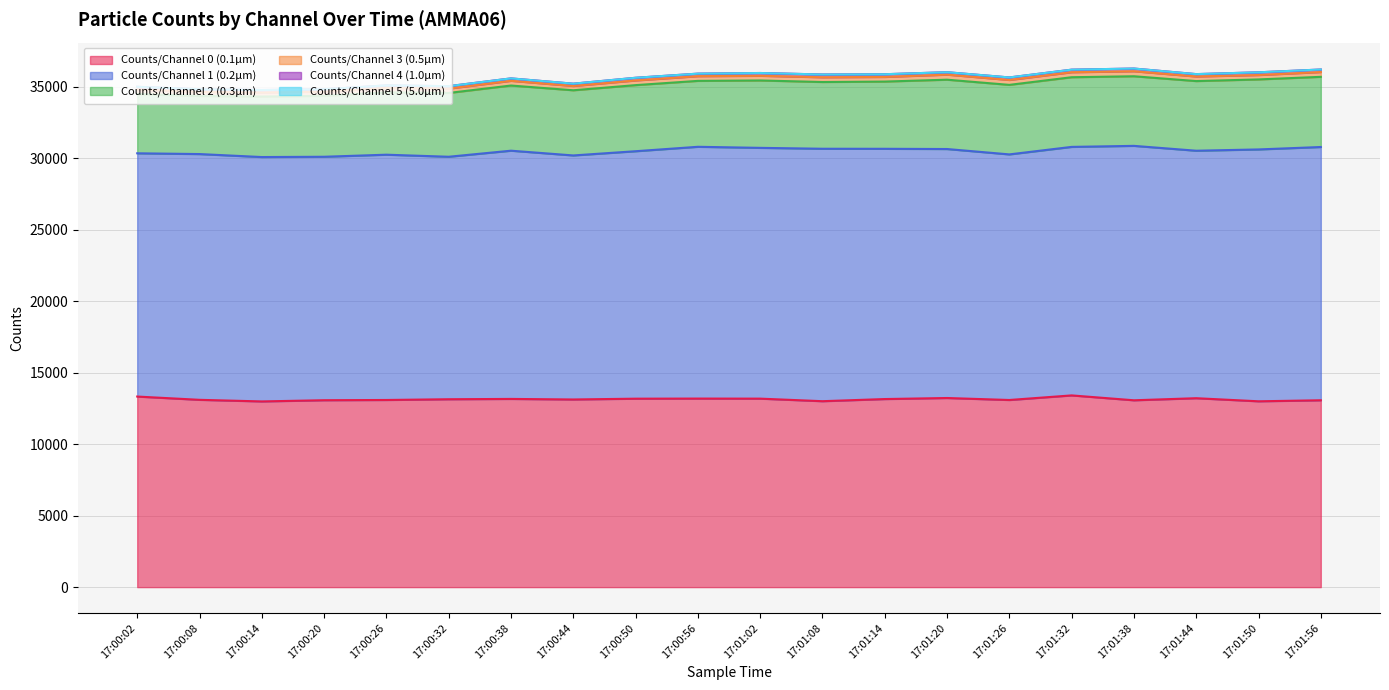

Which series has the widest spread of values?

Counts/Channel 2 (0.3µm)